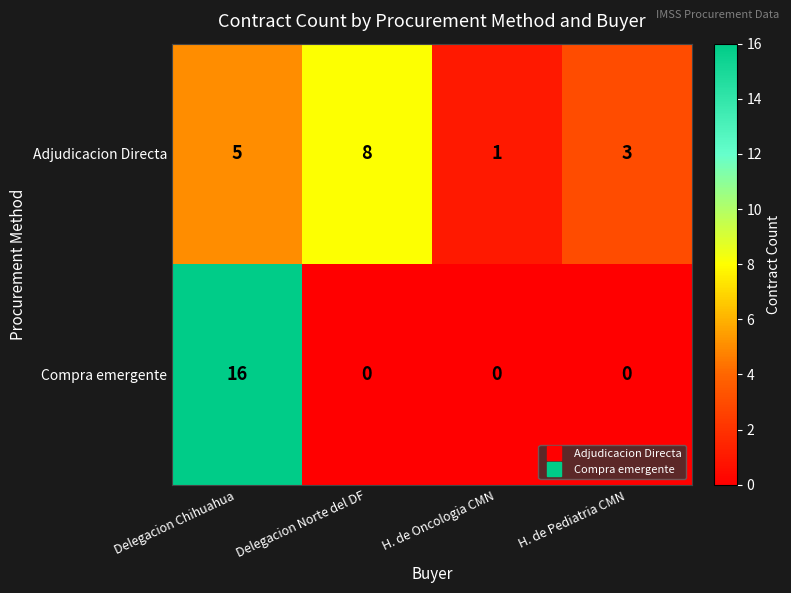

What is the average value of the Adjudicacion Directa series?

4